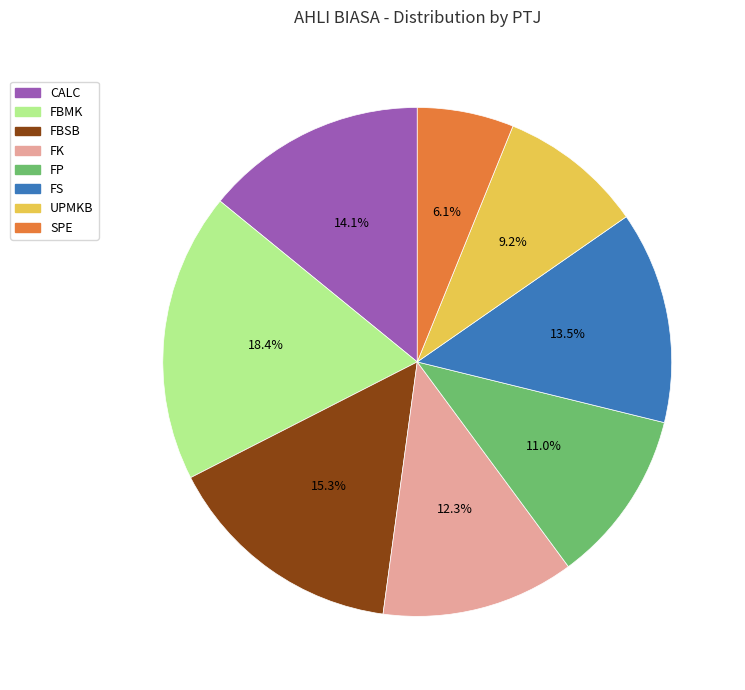

What percentage do UPMKB and FBMK together represent?

27.6%